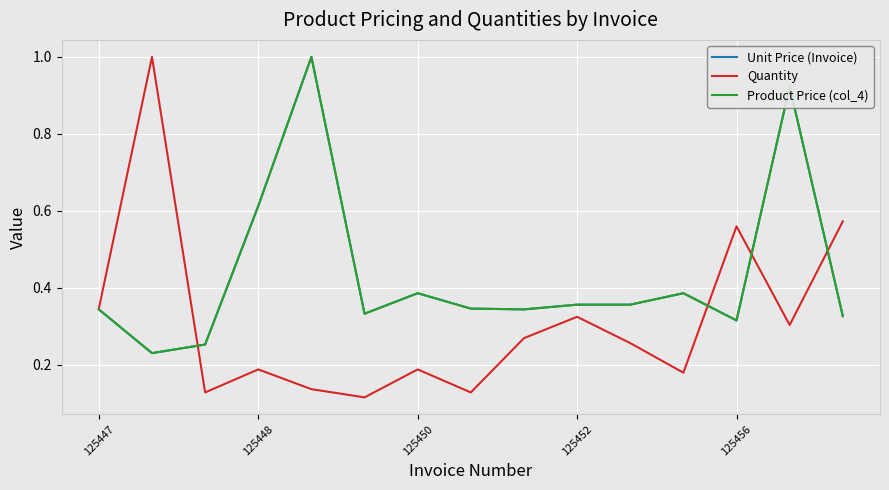

Is this an area chart (filled region under the line)?

No